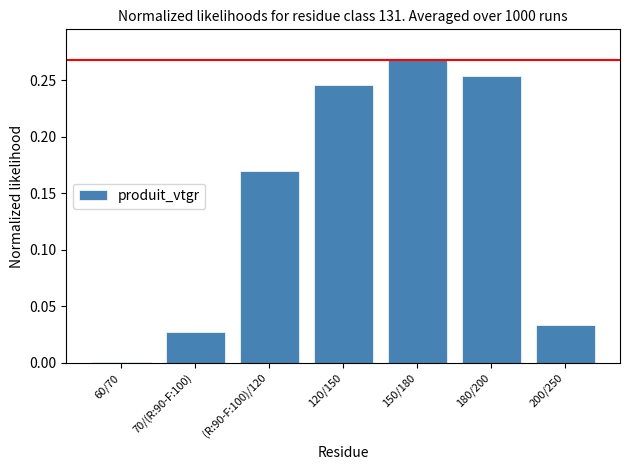

What is the label of the 3rd bar from the right?

150/180